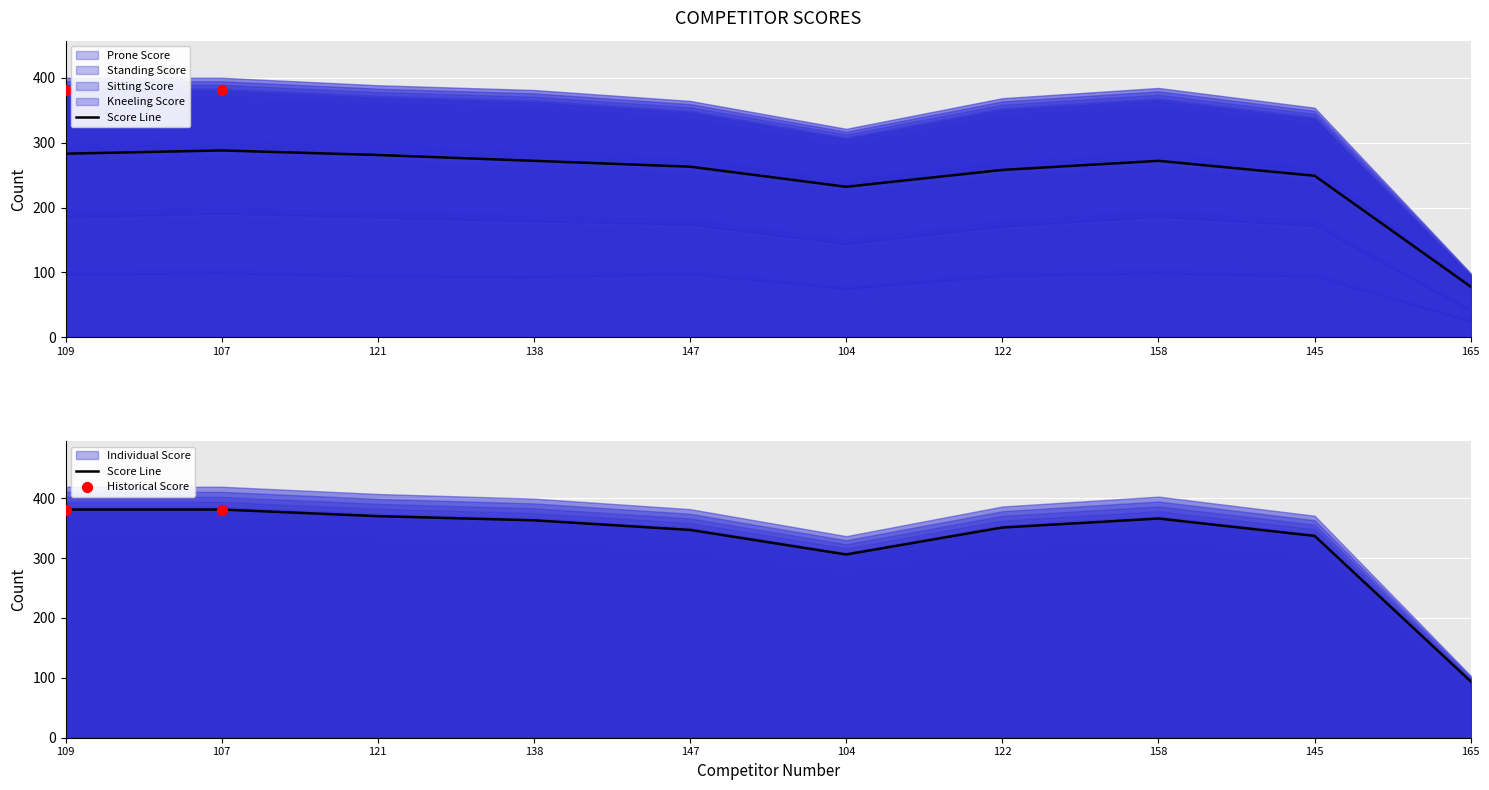

What are all the series names shown in the legend?

Prone Score, Standing Score, Sitting Score, Kneeling Score, Individual Score